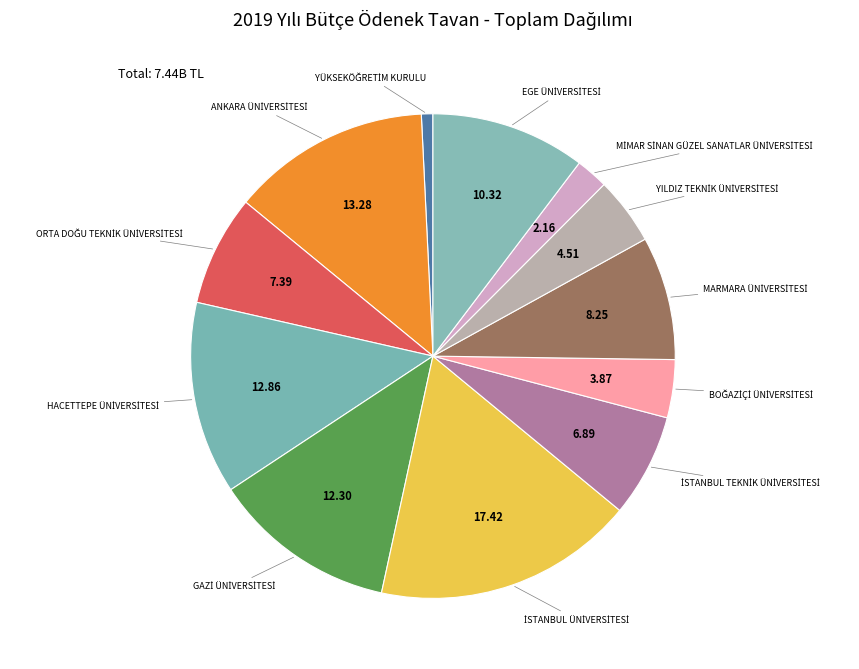

How many segments does this pie chart have?

12